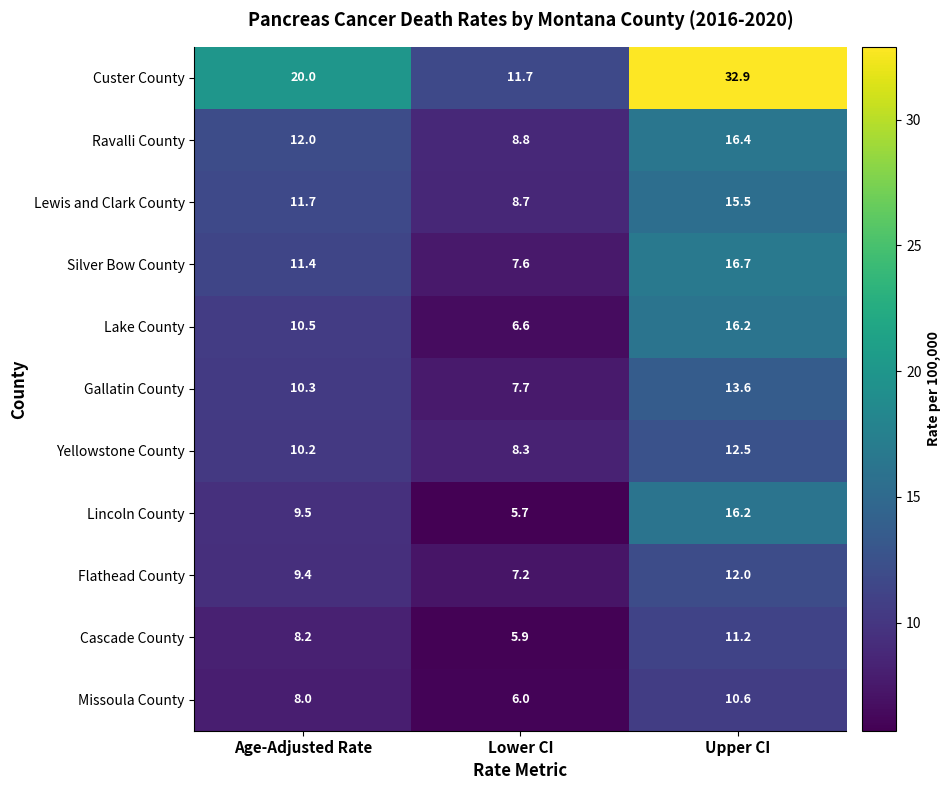

The Missoula County series shows 16.2 at Upper CI. True or false?

False